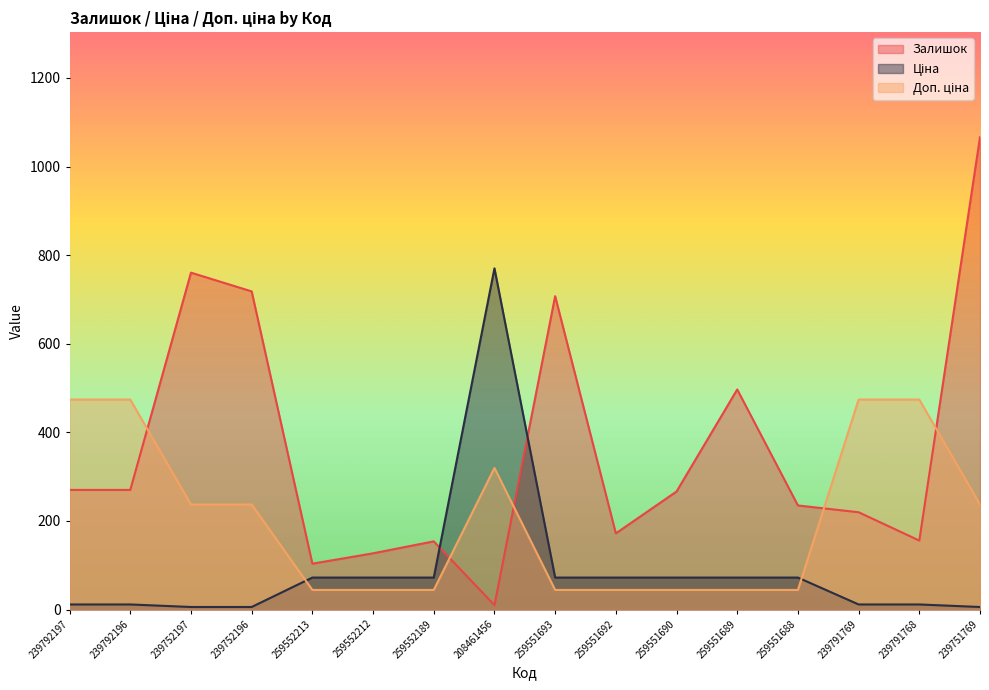

Is it true that Залишок equals 154.5 at 259552213?

False